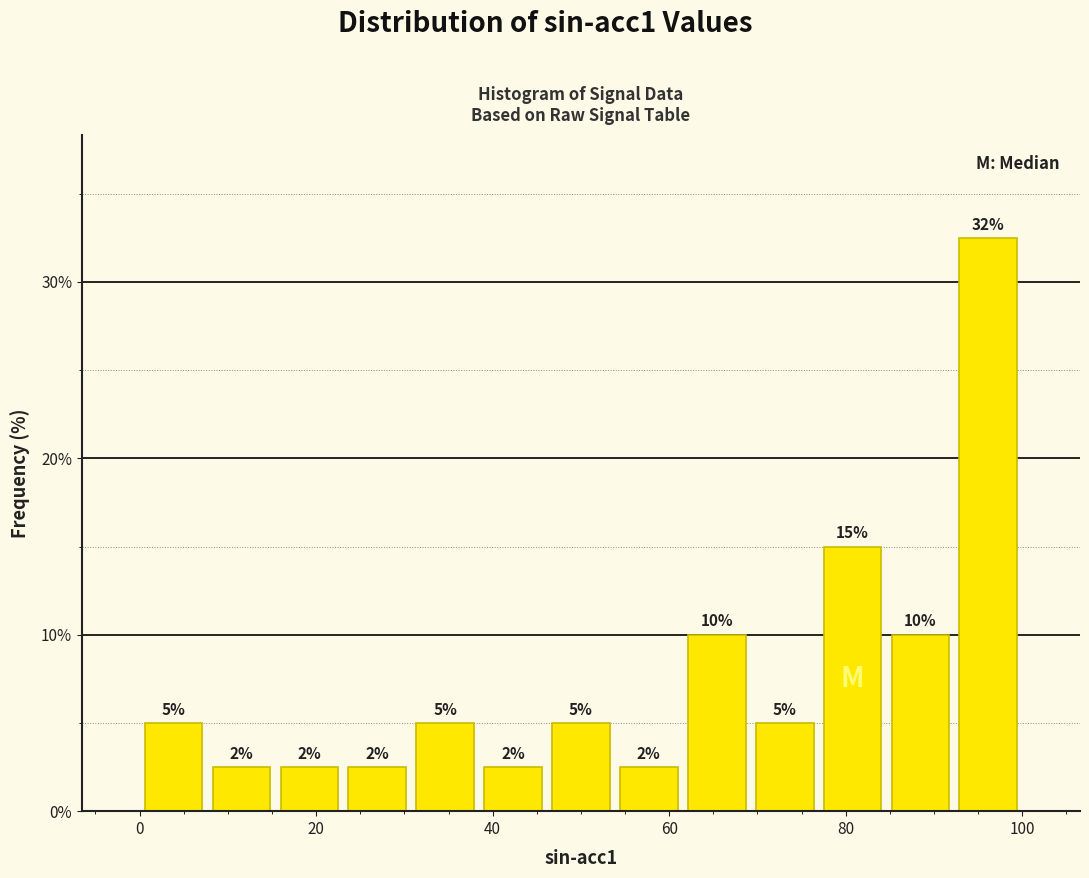

Read against the x-axis, roughly where is the centre of the tallest bar?

96